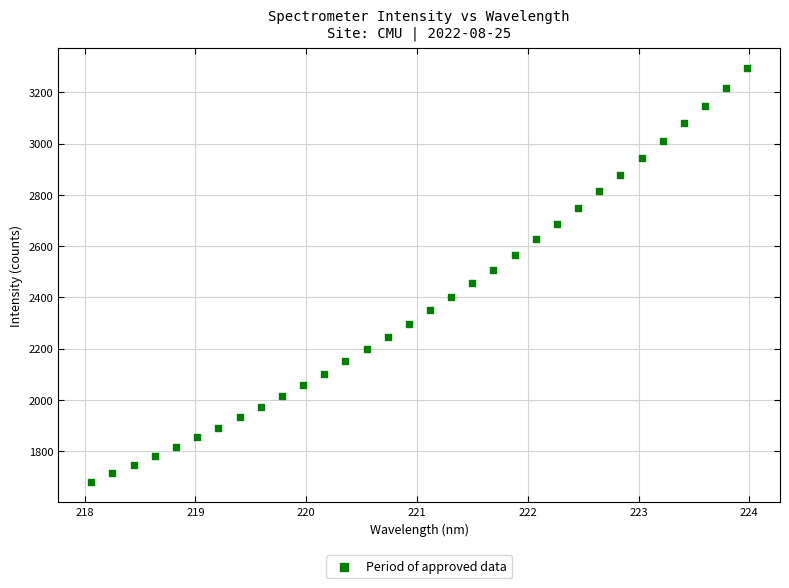

What is the range of X values (max minus min)?

5.9